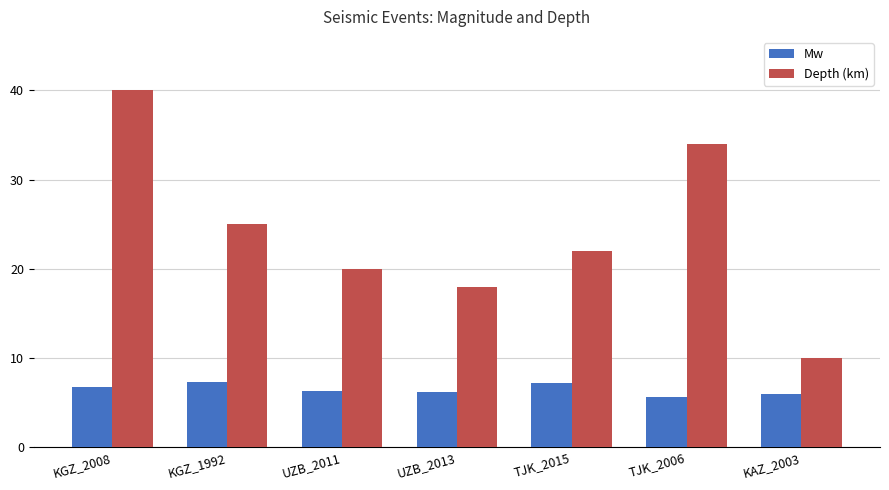

What is the label of the 4th bar from the right?

UZB_2013